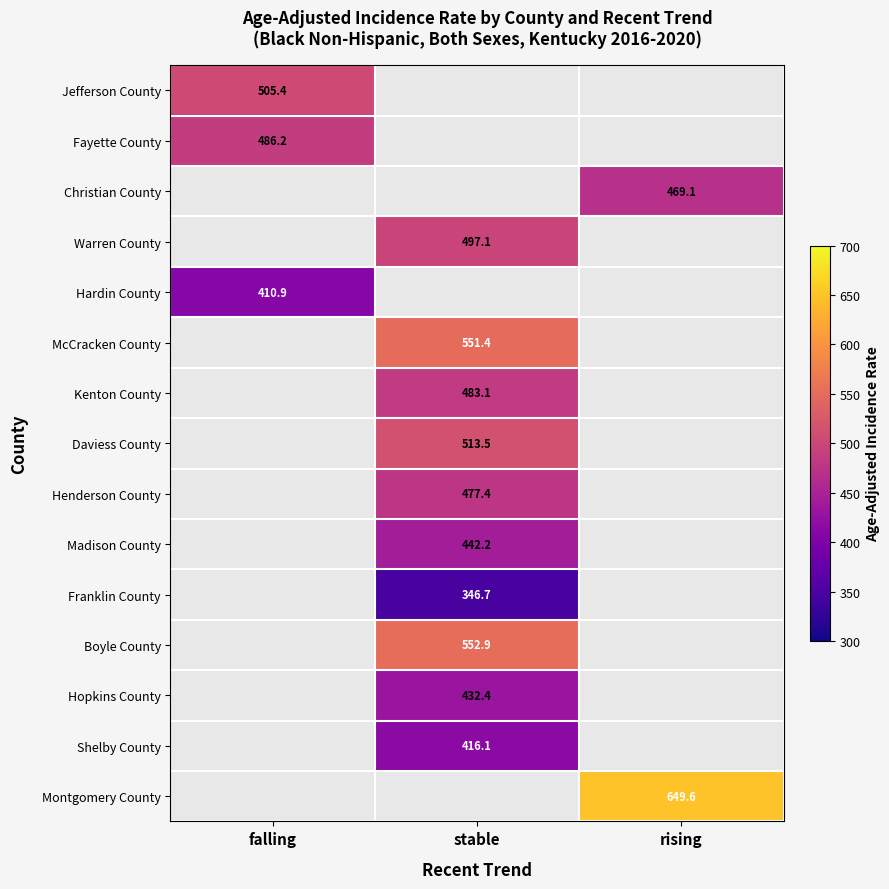

The Jefferson County series shows 216.1 at falling. True or false?

False